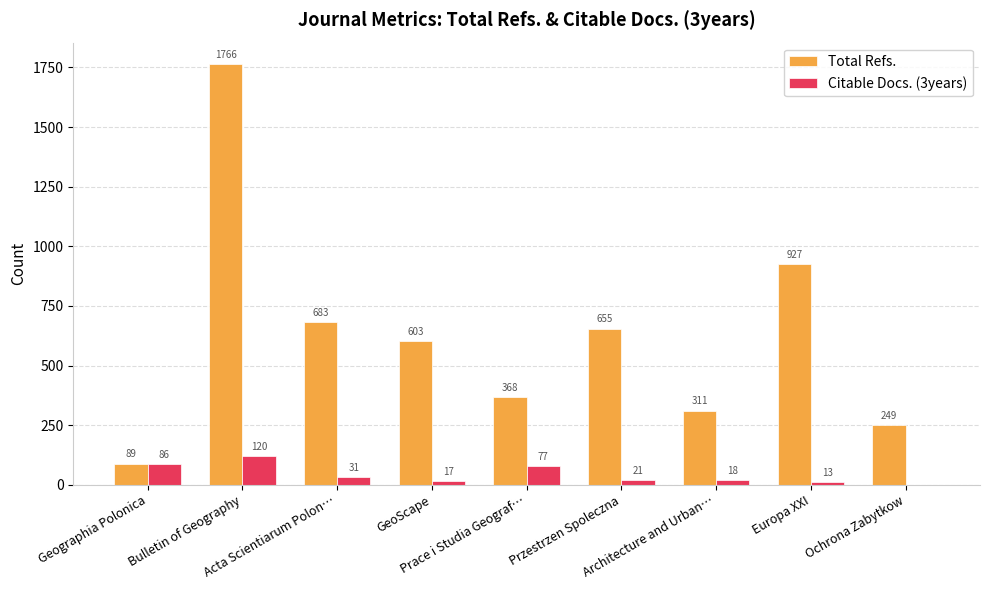

True or false: Total Refs. has a value of 89 at Geographia Polonica.

True